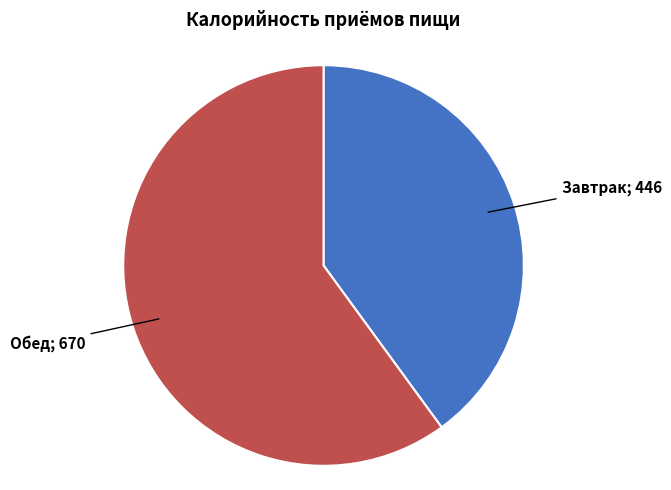

Does any single category account for the majority?

Yes